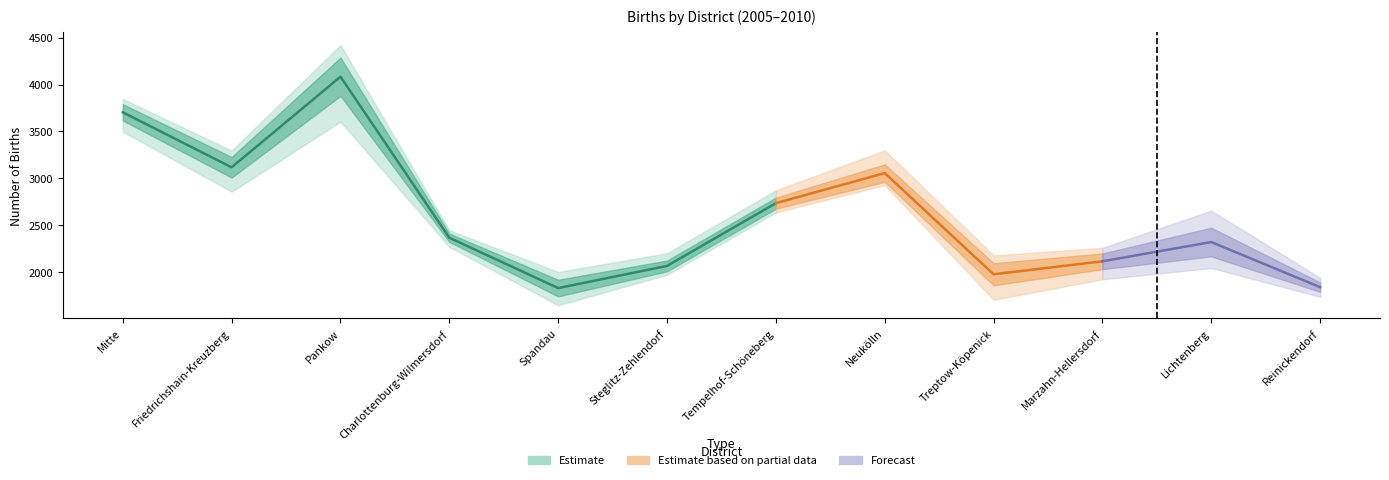

What is the difference between the birth2010 values at Lichtenberg and Steglitz-Zehlendorf?

455